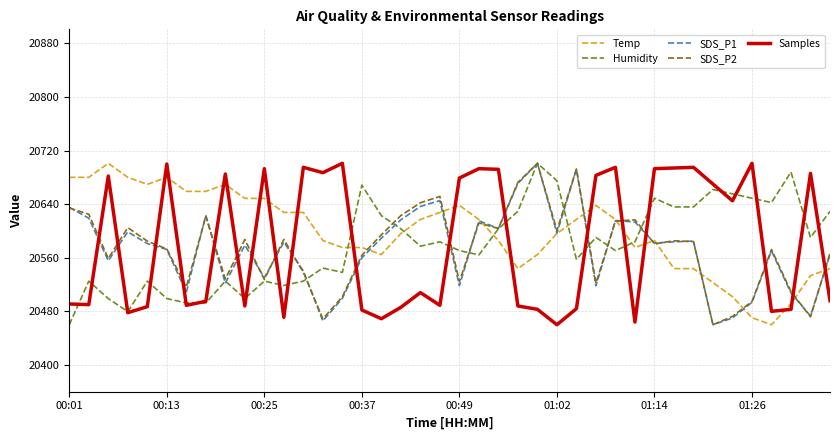

True or false: Humidity and SDS_P1 intersect in this chart.

True